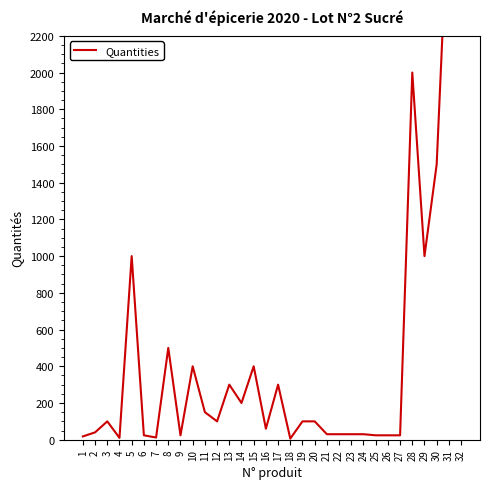

What is the sum of all values?

15536